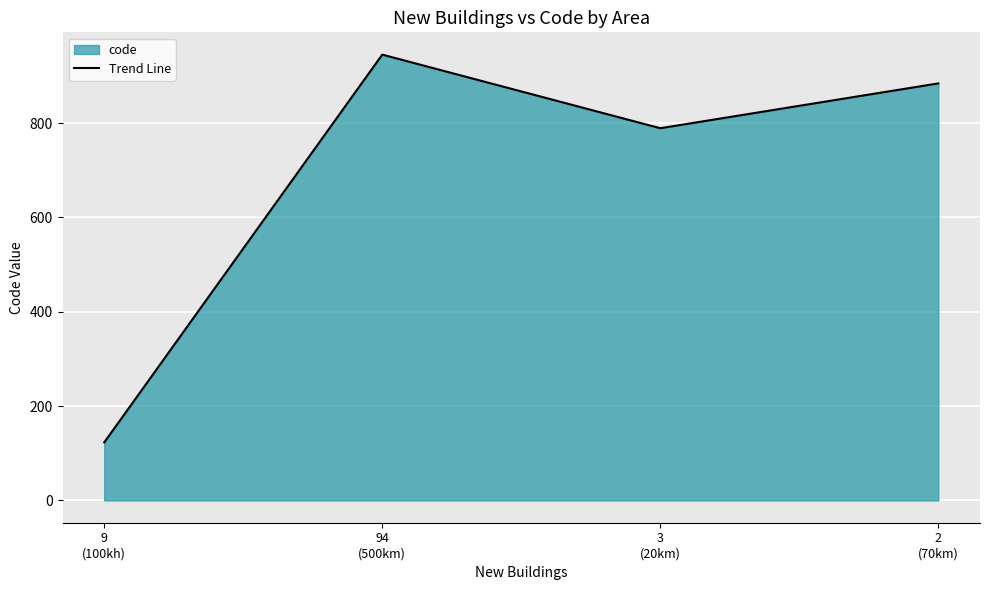

What position from the left is 9
(100kh)?

1